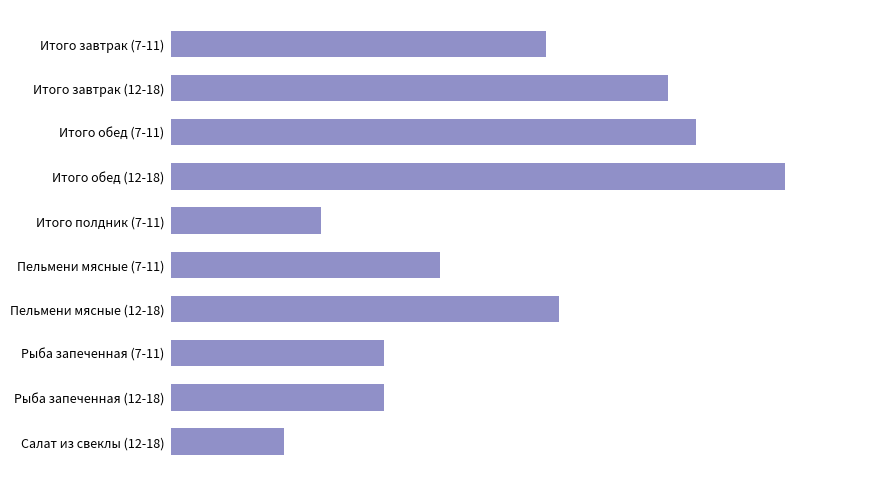

Does the chart contain any negative values?

No